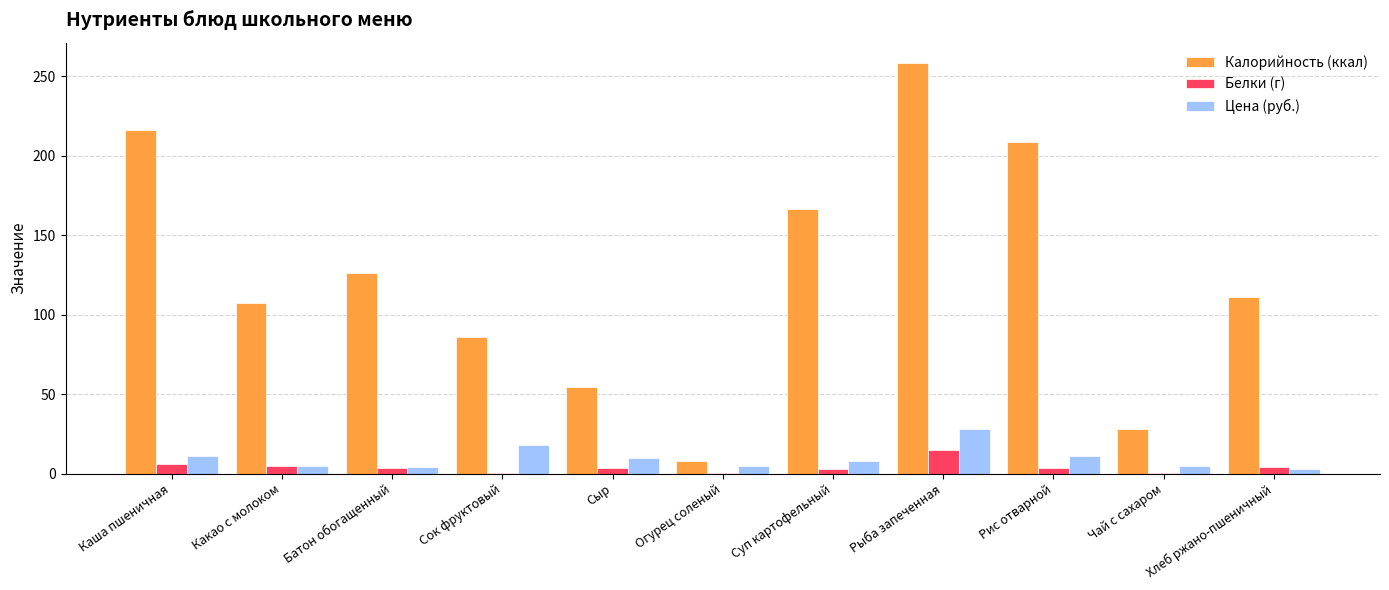

The Калорийность (ккал) series shows 369.1 at Рис отварной. True or false?

False